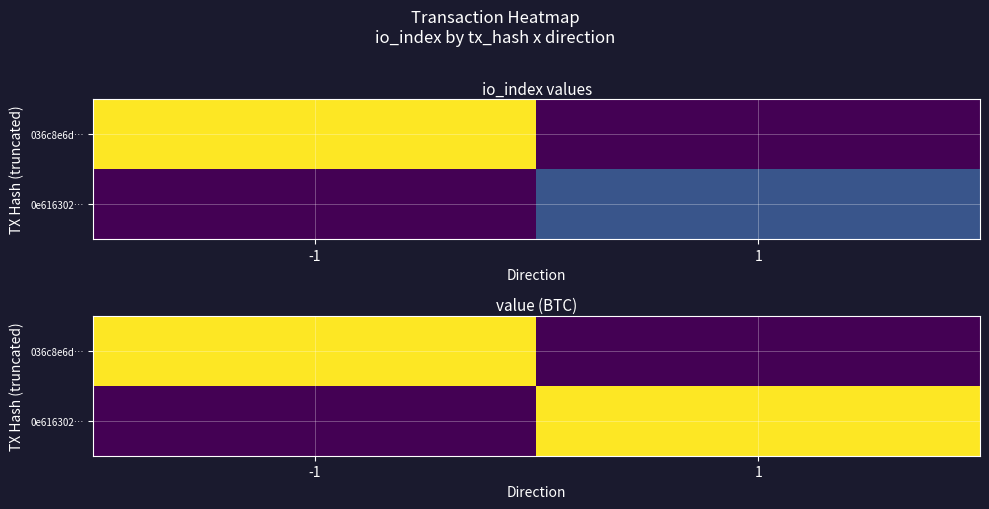

How many data points in 036c8e6d… are above 0?

1